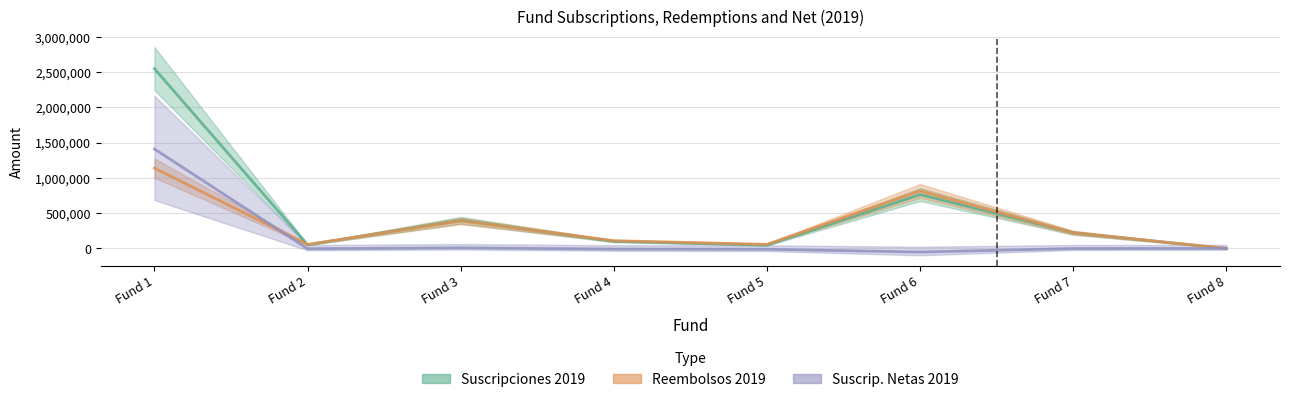

True or false: Suscripciones_2019 and SuscrNetas_2019 intersect in this chart.

False